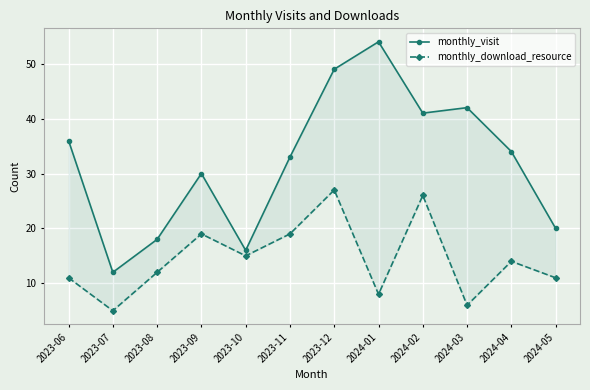

What is the minimum value shown in the chart?

5